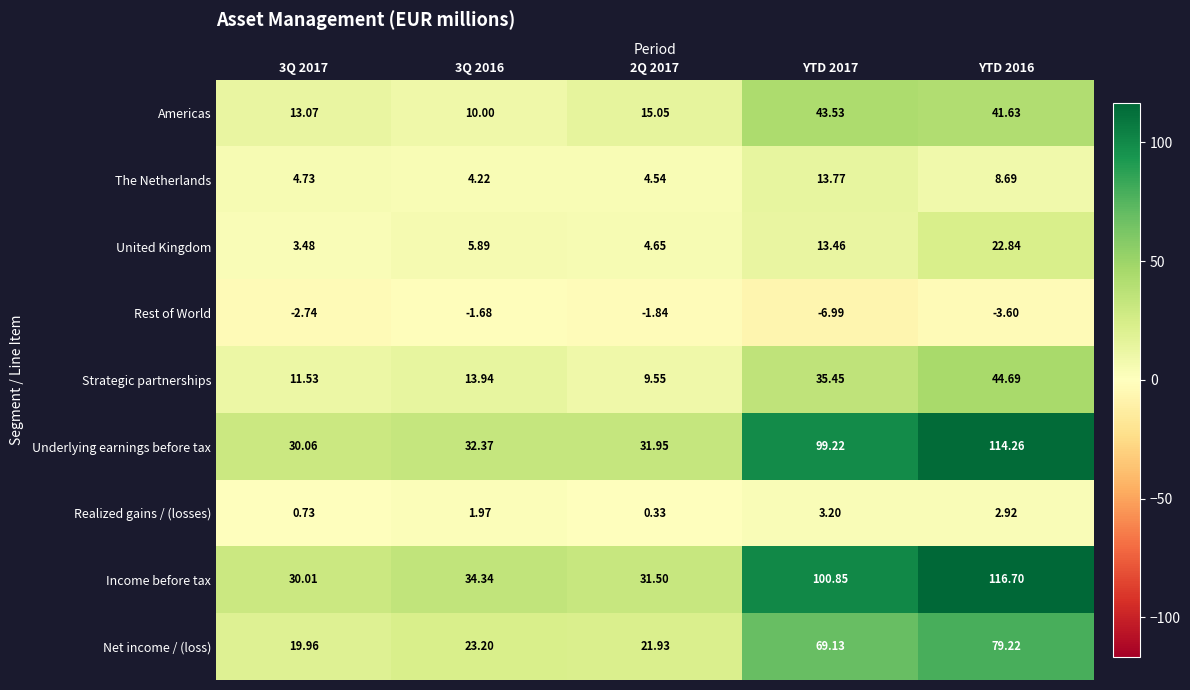

Which series has the largest range (max minus min)?

Income before tax